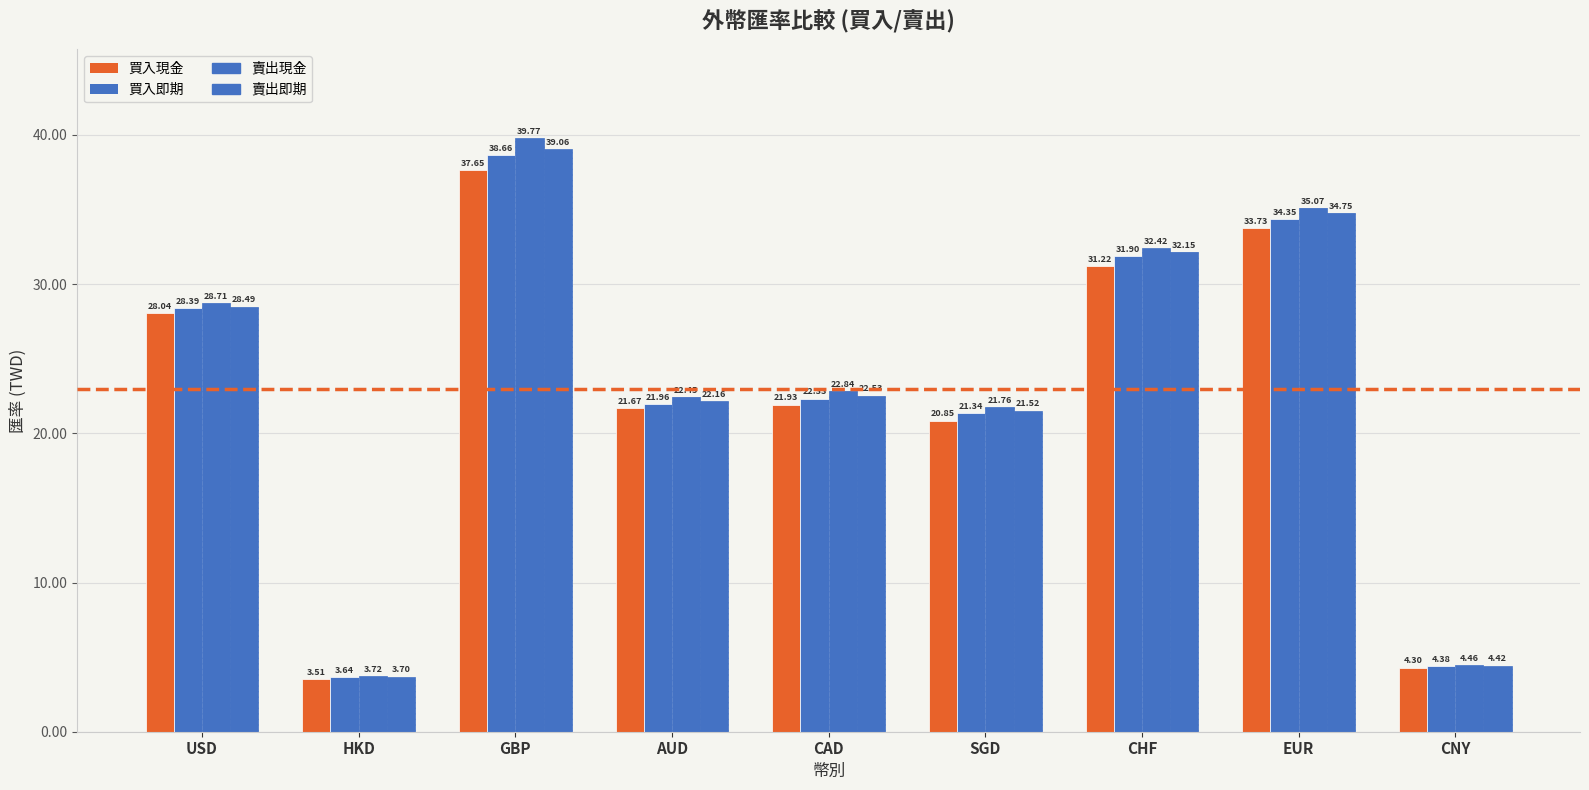

Are the bars horizontal?

No